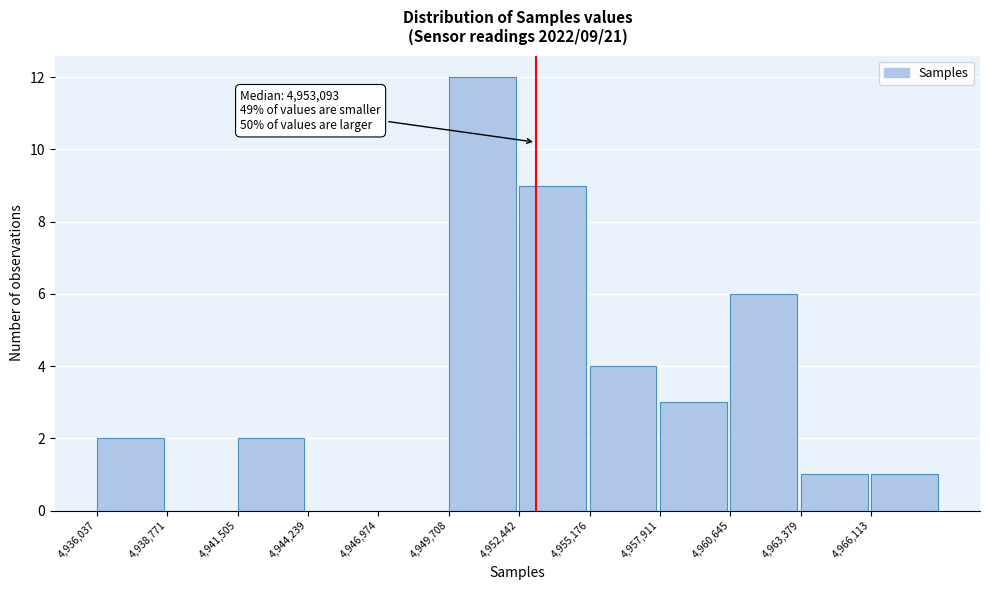

Over which range of the x-axis is the bar tallest?

4949500 to 4952500